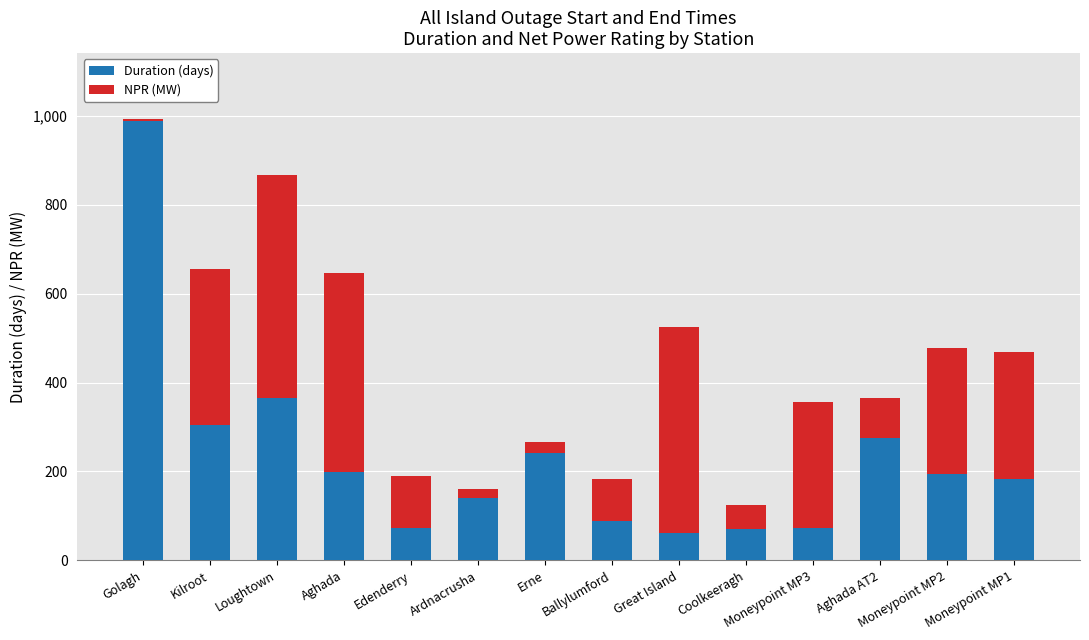

What is the total value across all series at Loughtown?

866.0